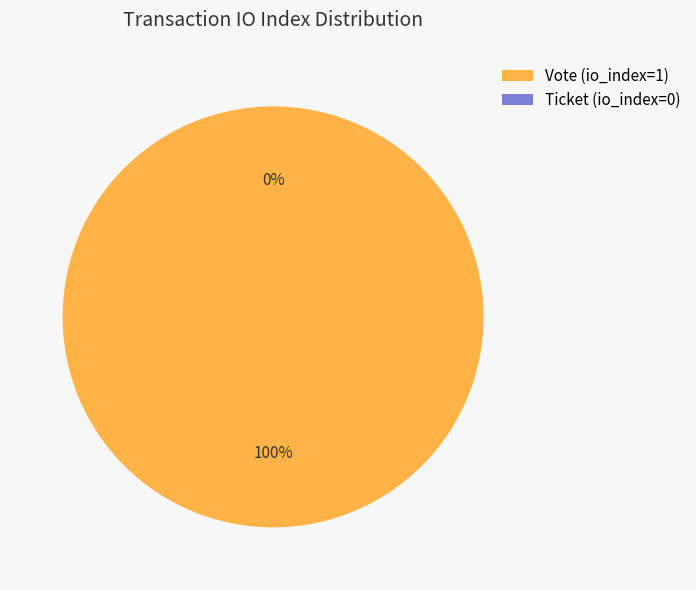

How many slices are in this pie chart?

2